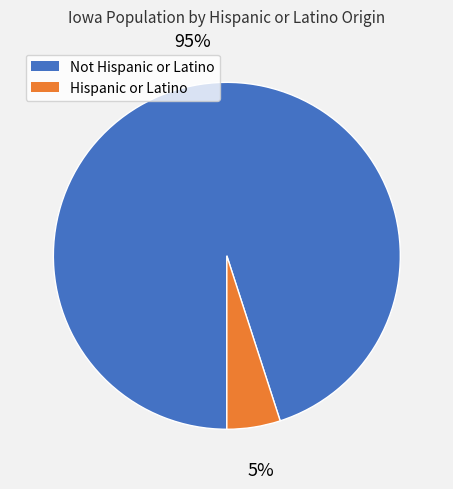

Is it true that Hispanic or Latino is 19% of the pie?

False